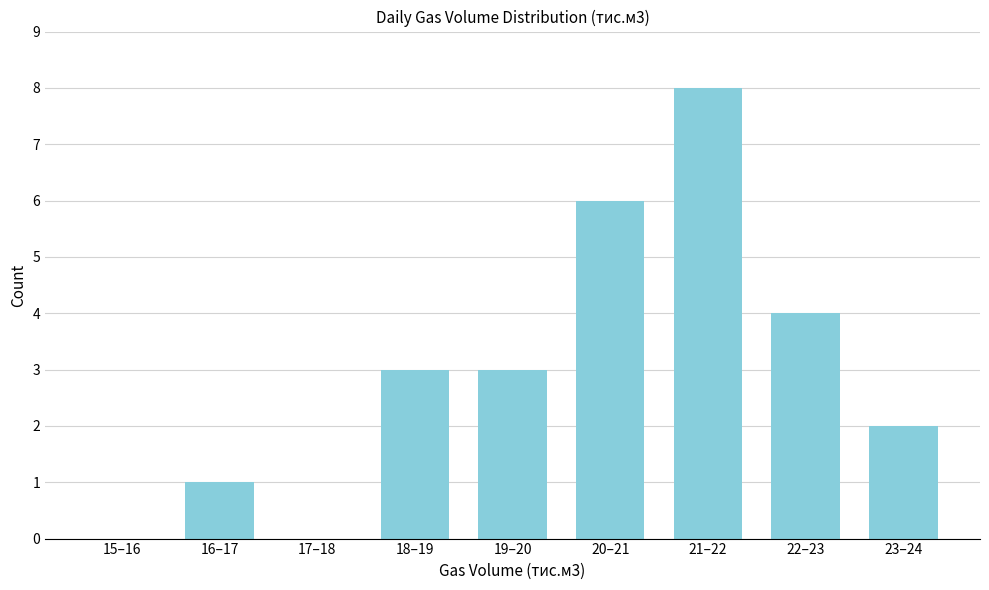

Reading left to right, what are all the values shown in this chart?

15–16=0	16–17=1	17–18=0	18–19=3	19–20=3	20–21=6	21–22=8	22–23=4	23–24=2